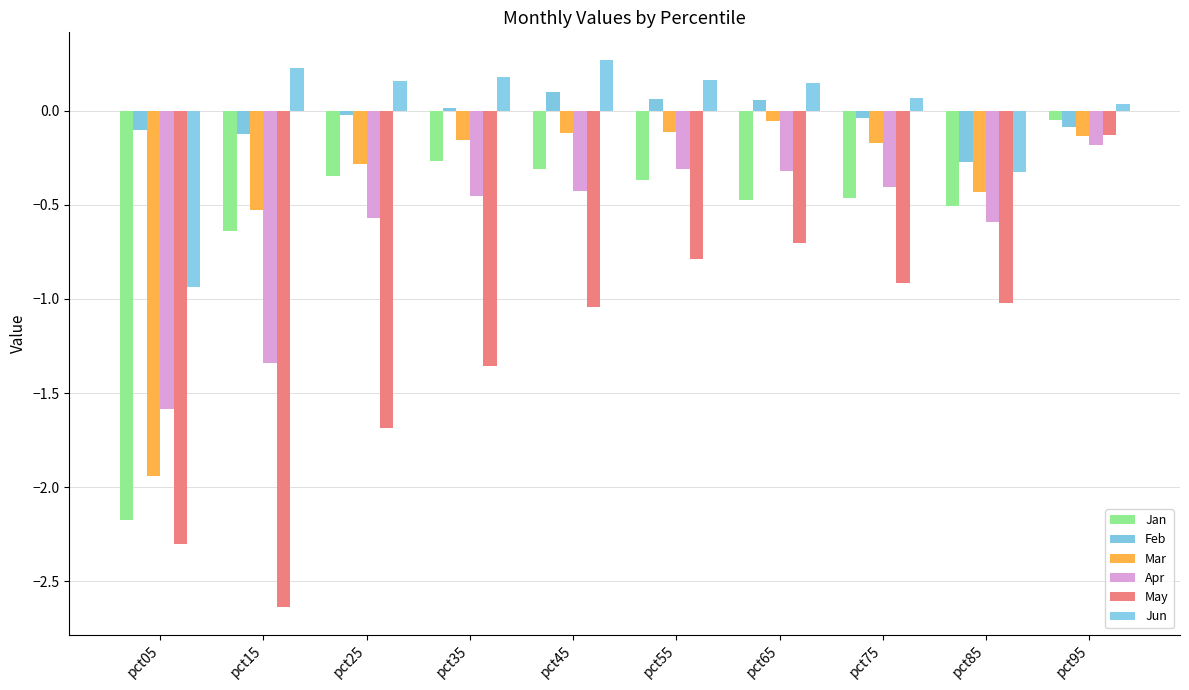

Is it true that Jan equals -0.3 at pct25?

True